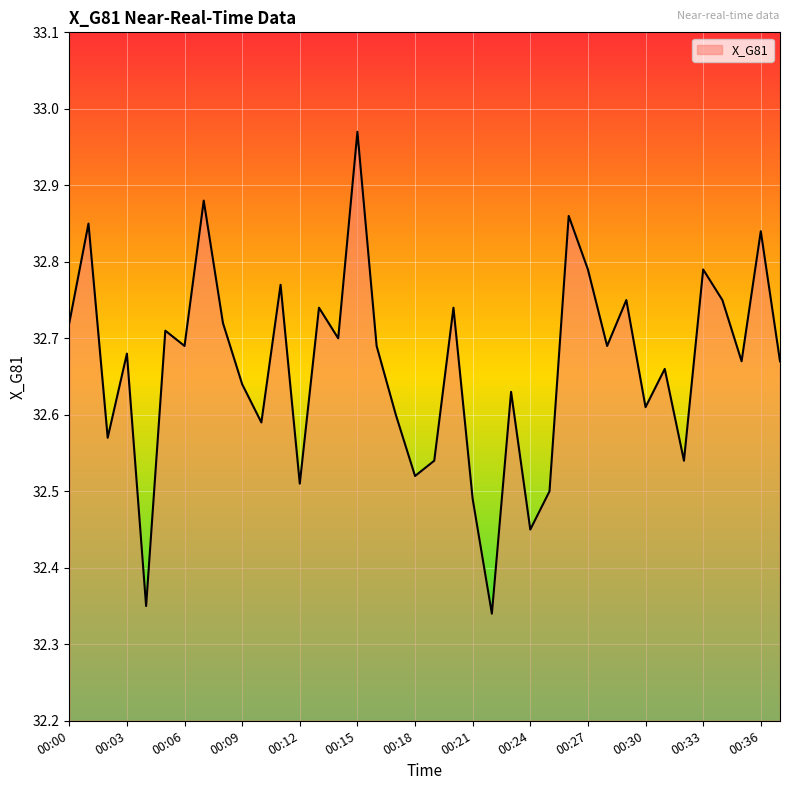

What is the difference between the maximum and minimum values?

0.6